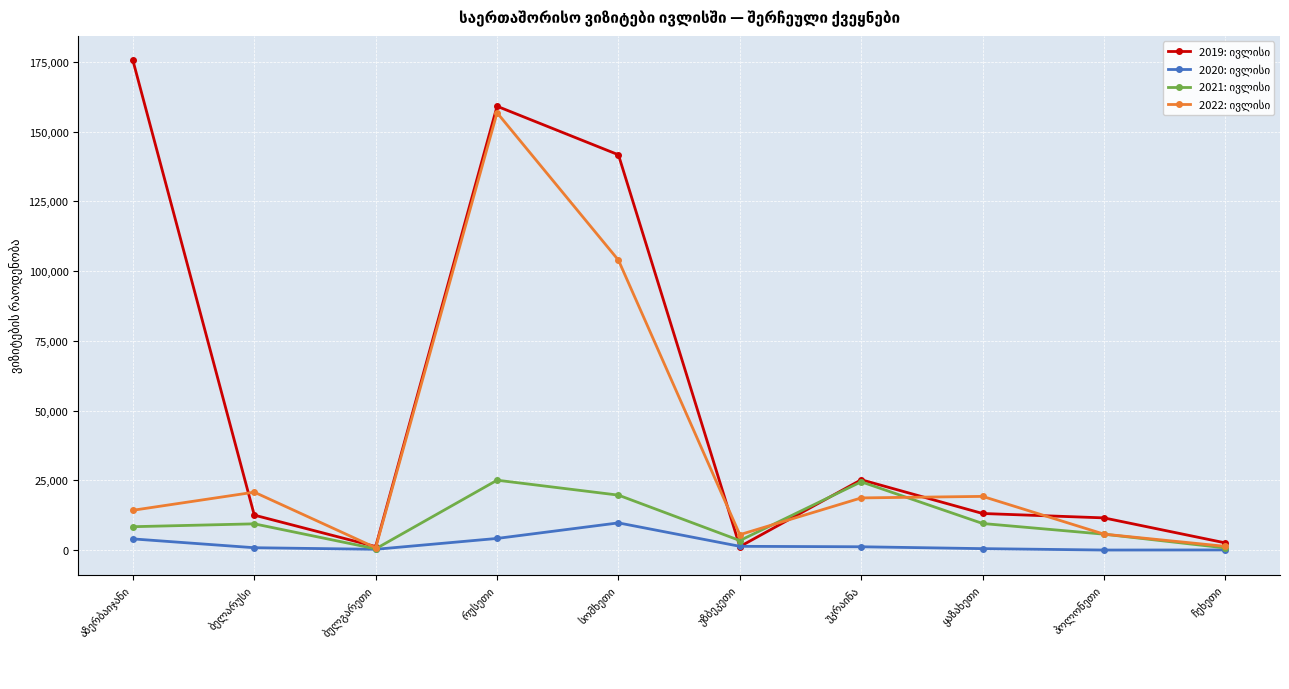

At how many categories does at least one series exceed 114799?

3